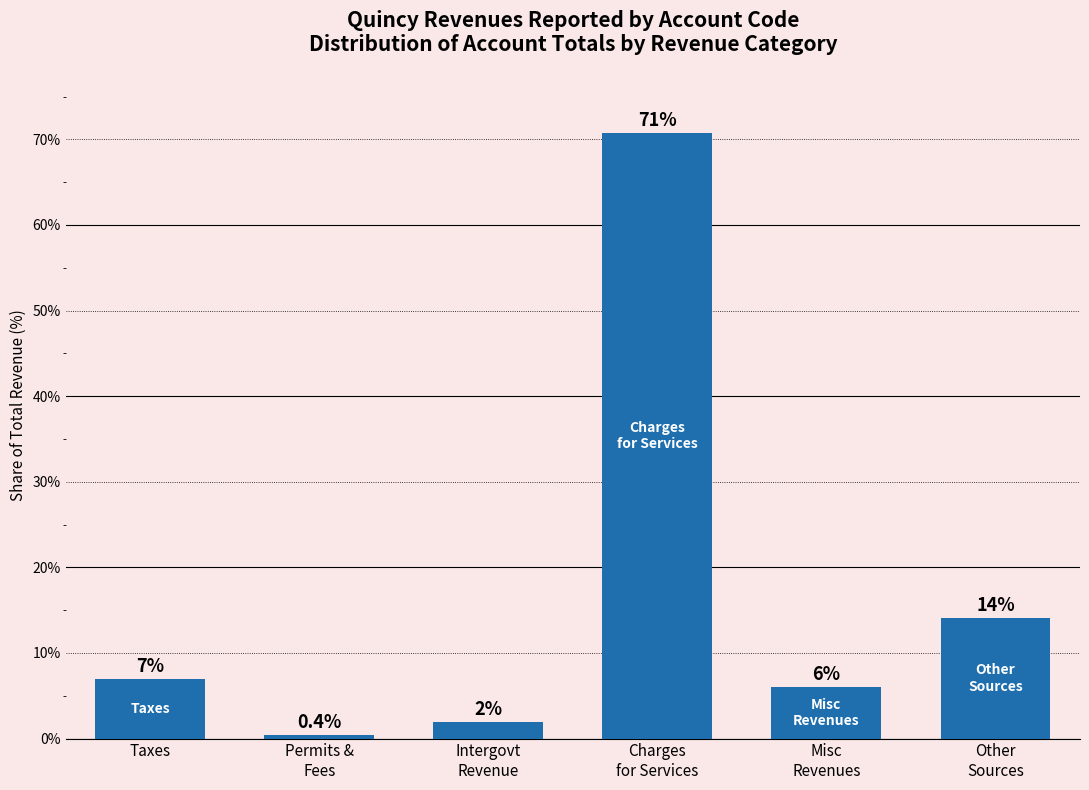

What is the maximum value shown in the chart?

70.7